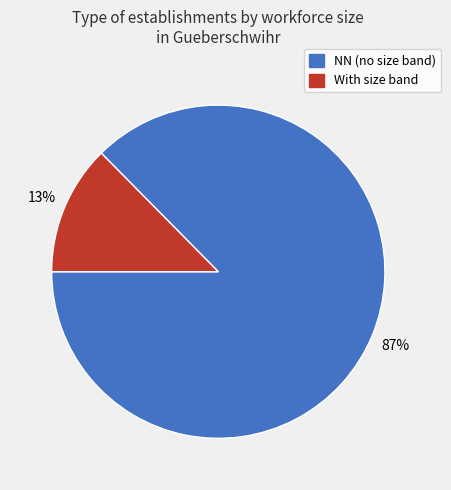

Is there any slice that represents more than half of the pie?

Yes